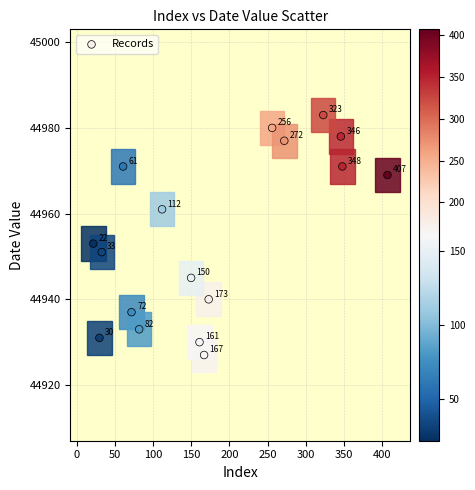

What Y value in the scatter plot is closest to 44955?

44953